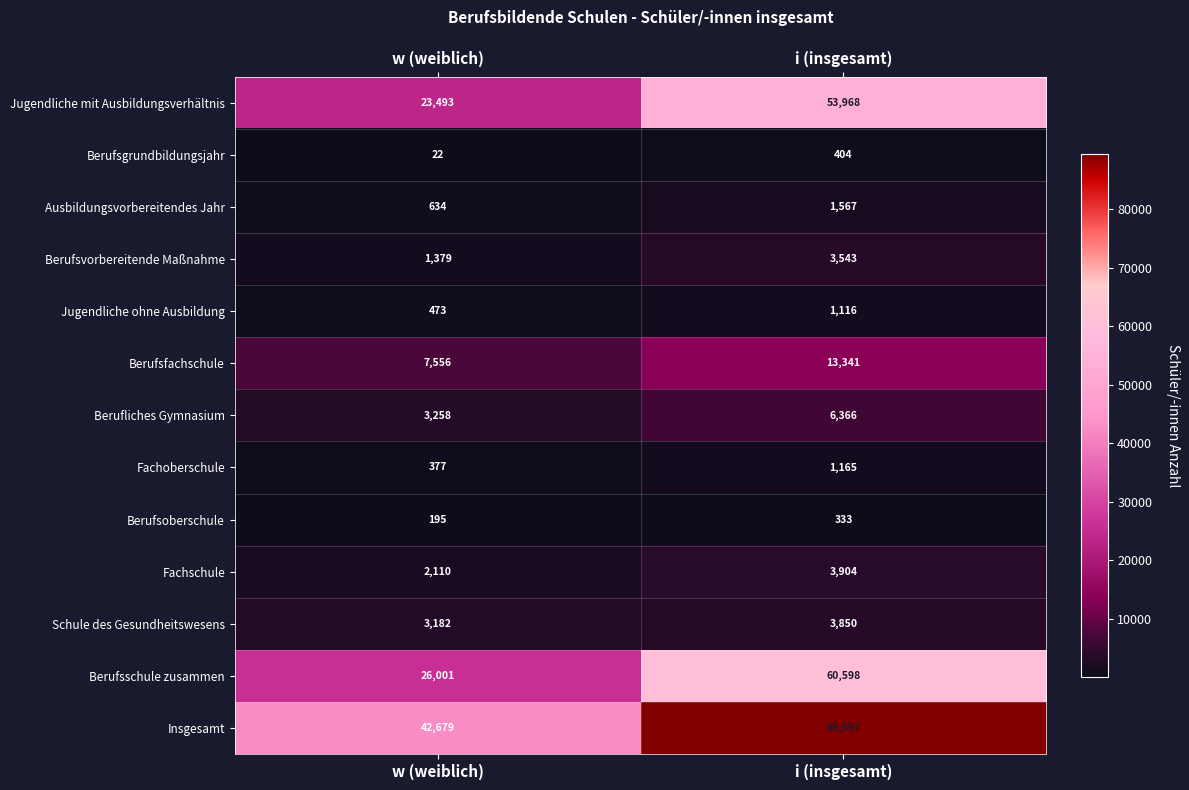

Reading right to left, what are all the values shown in this chart?

Jugendliche mit Ausbildungsverhältnis: 53968	23493
Berufsgrundbildungsjahr: 404	22
Ausbildungsvorbereitendes Jahr: 1567	634
Berufsvorbereitende Maßnahme: 3543	1379
Jugendliche ohne Ausbildung: 1116	473
Berufsfachschule: 13341	7556
Berufliches Gymnasium: 6366	3258
Fachoberschule: 1165	377
Berufsoberschule: 333	195
Fachschule: 3904	2110
Schule des Gesundheitswesens: 3850	3182
Berufsschule zusammen: 60598	26001
Insgesamt: 89557	42679